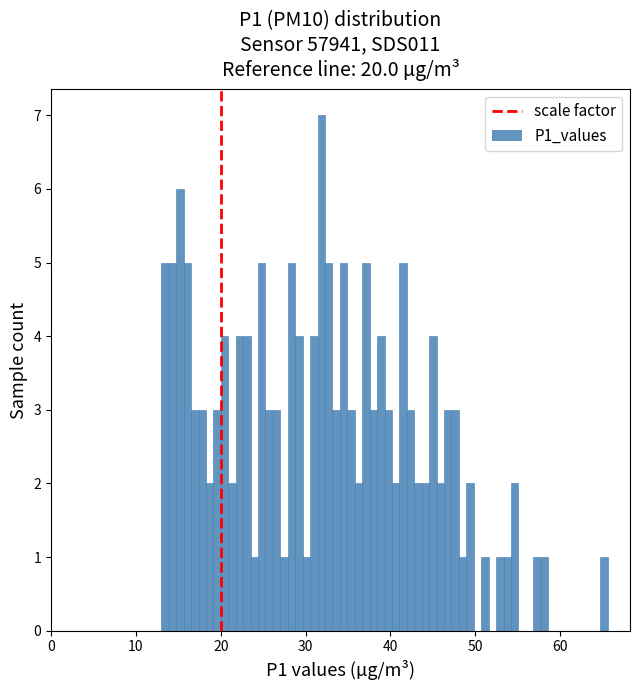

Read against the x-axis, roughly where is the centre of the tallest bar?

32